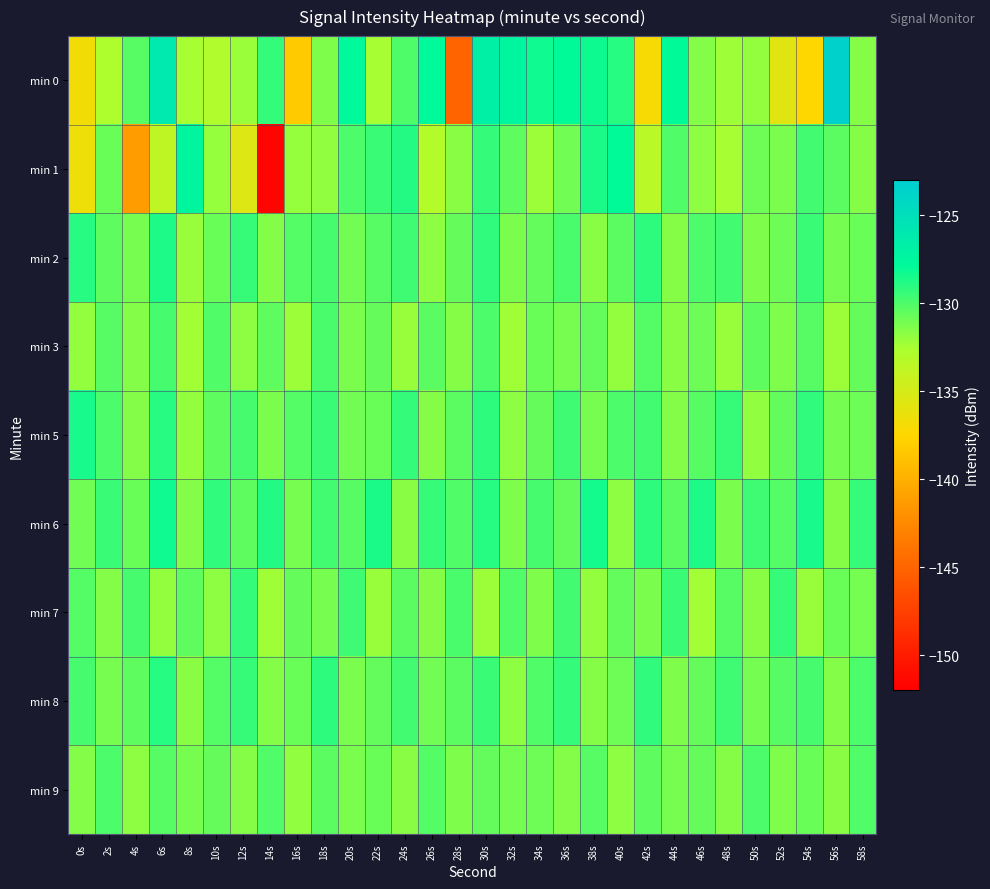

Which category has the highest value across all series?

56s